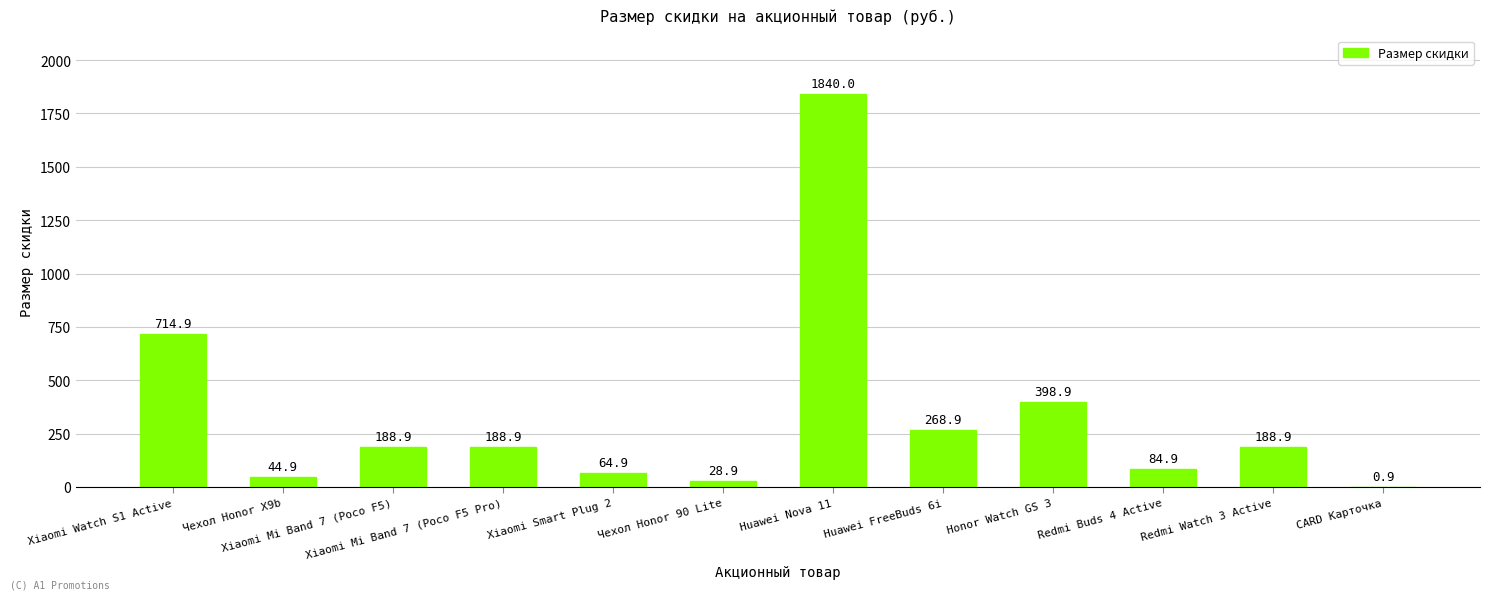

What is the sum of all values?

4013.9